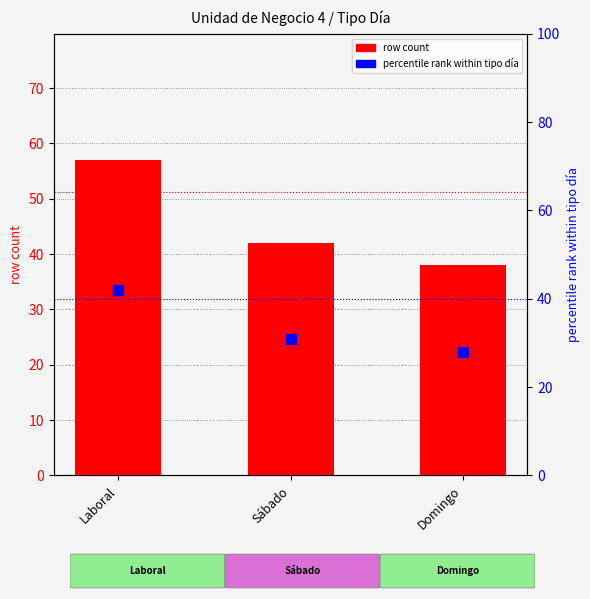

What is the total value across all series at Domingo?

66